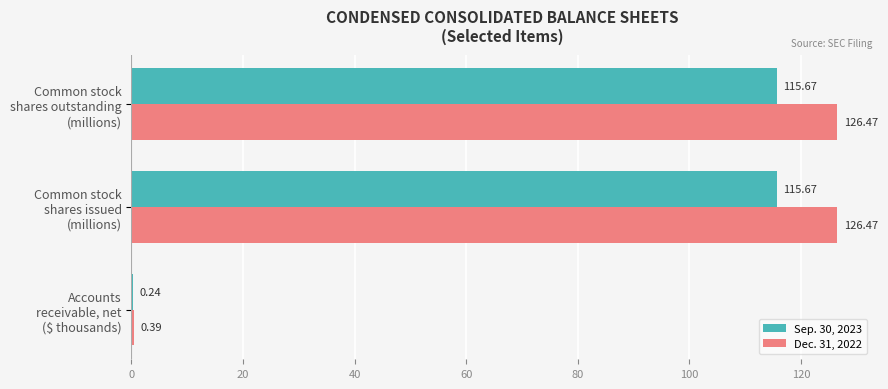

What is the sum of all Dec. 31, 2022 values?

253.3